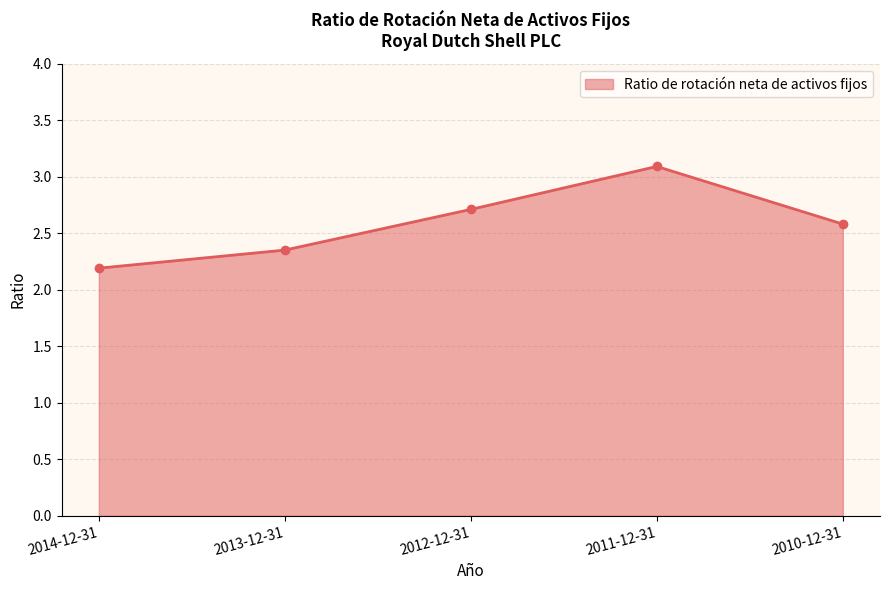

How many interior local peaks (higher than both neighbors) does the data have?

1